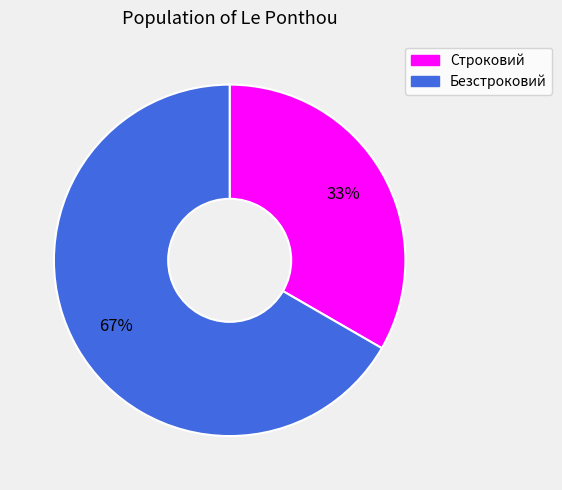

Does Безстроковий account for over 50% of the chart?

Yes